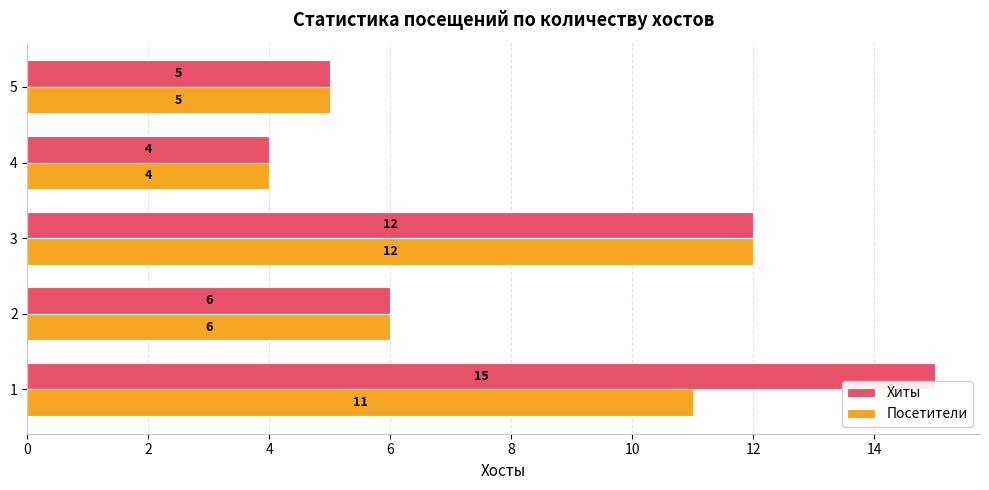

The value of Хиты at 2 is 6. True or false?

True